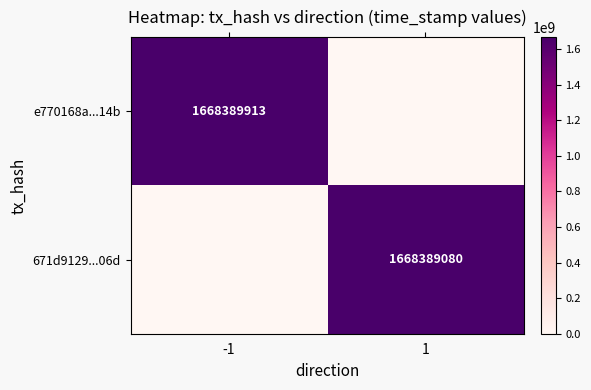

At which category is the sum across all series the highest?

-1